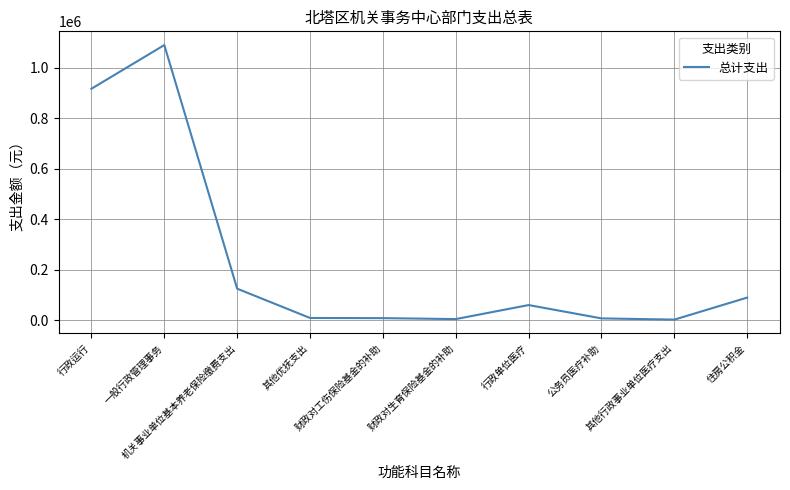

True or false: the data has more than 0 interior local peaks.

True